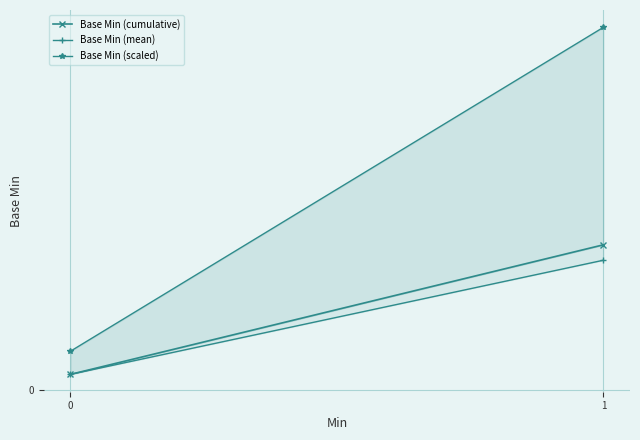

The Base Min (mean) series shows 0.4 at 1. True or false?

False